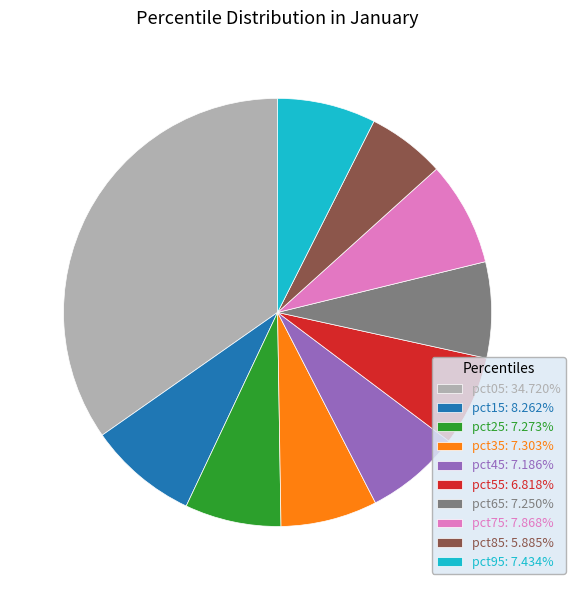

Does any single category account for the majority?

No